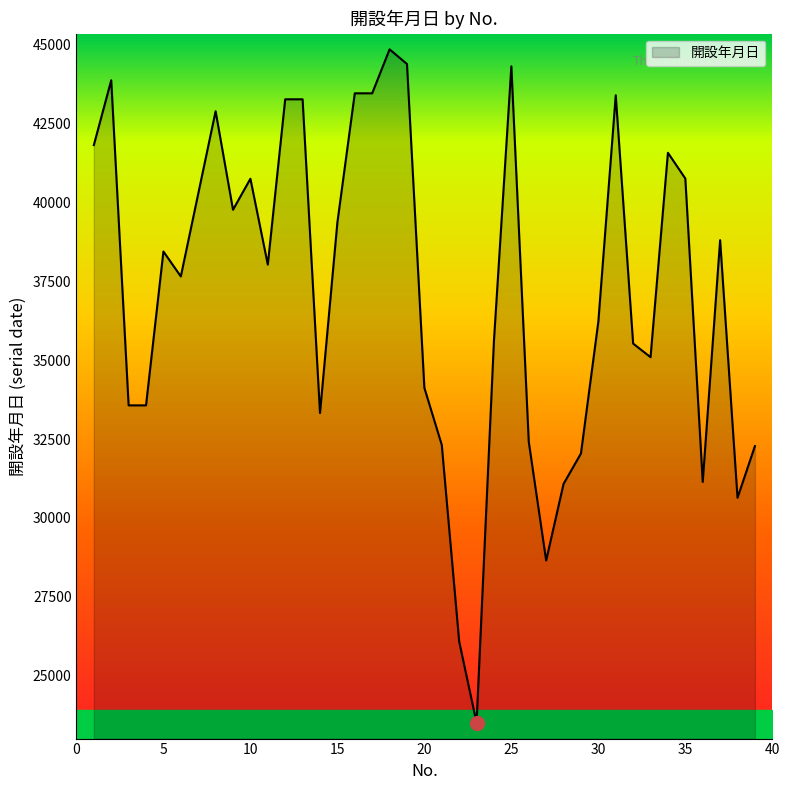

What is the minimum value shown in the chart?

23497